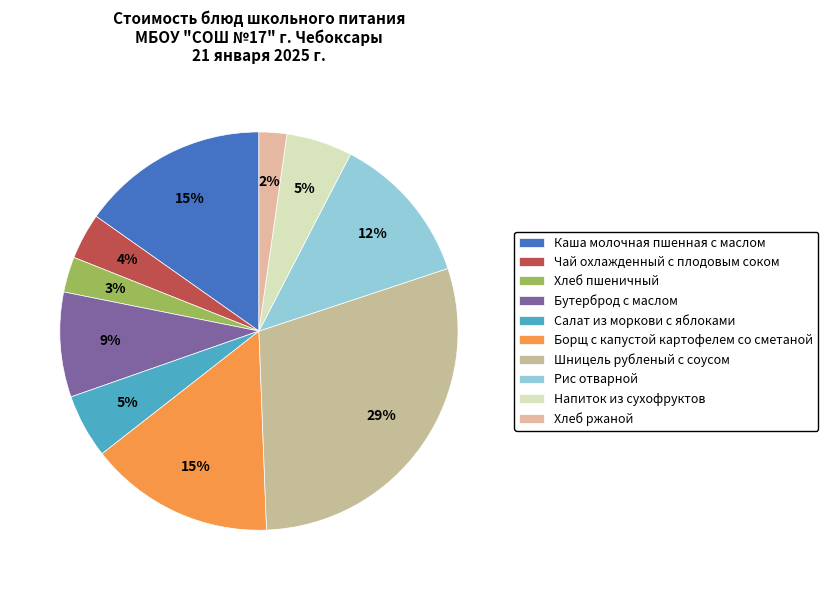

Is it true that Чай охлажденный с плодовым соком is 11% of the pie?

False